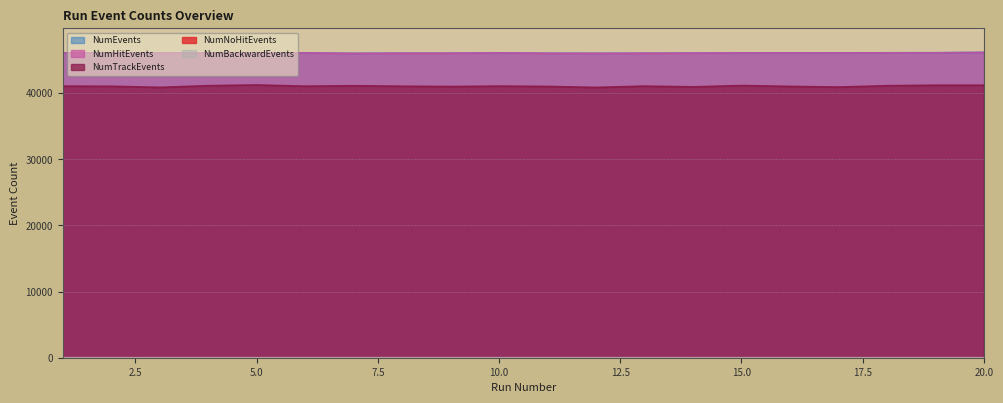

True or false: NumTrackEvents and NumNoHitEvents cross at least once.

False